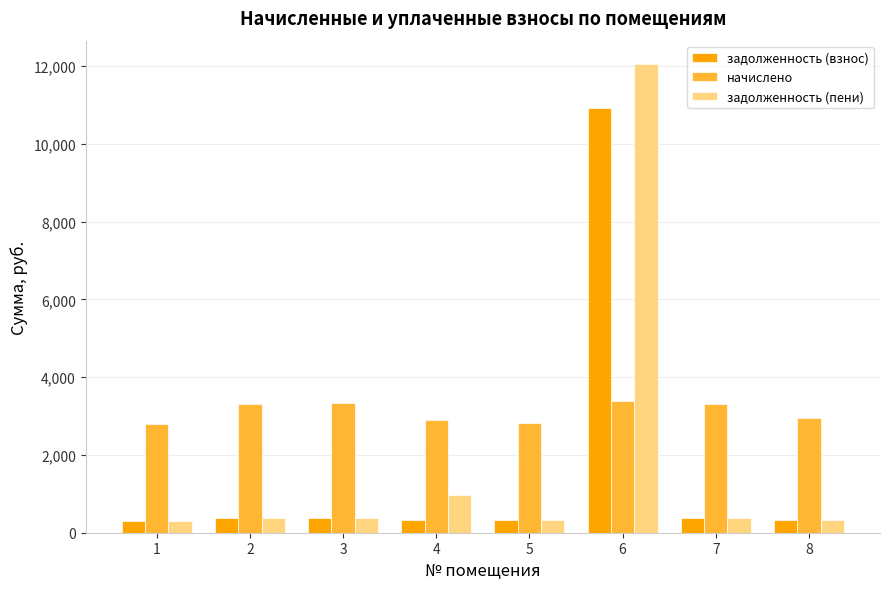

What is the value of the начислено bar at the 5th from the left?

2833.7